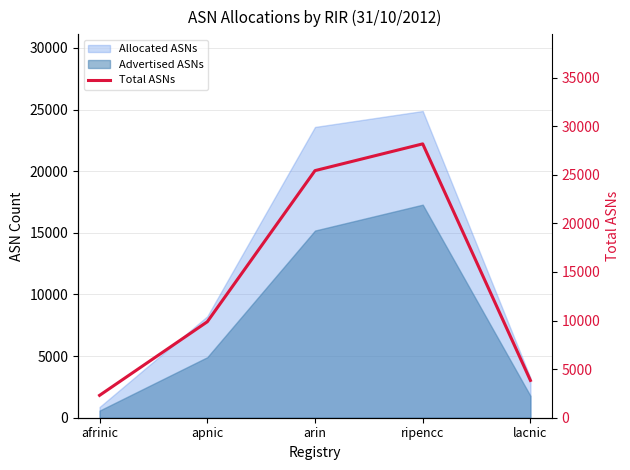

At which label does the data first exceed 9876?

arin